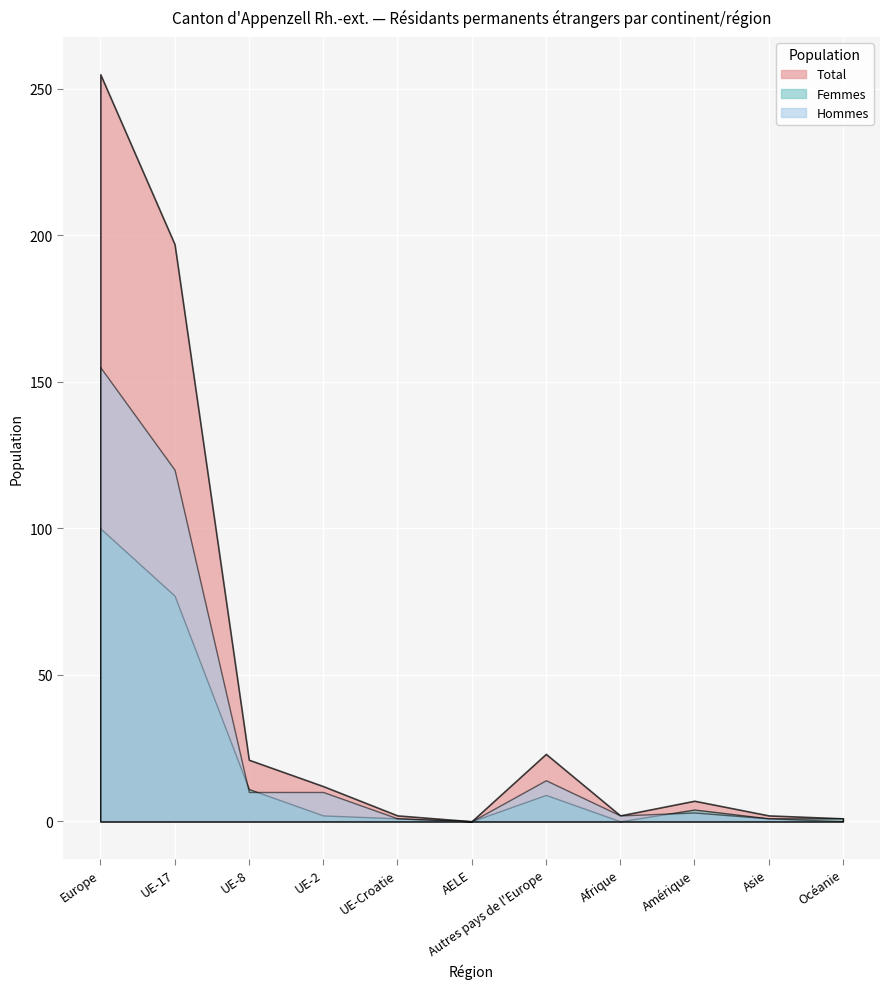

How many lines are shown in the chart?

3